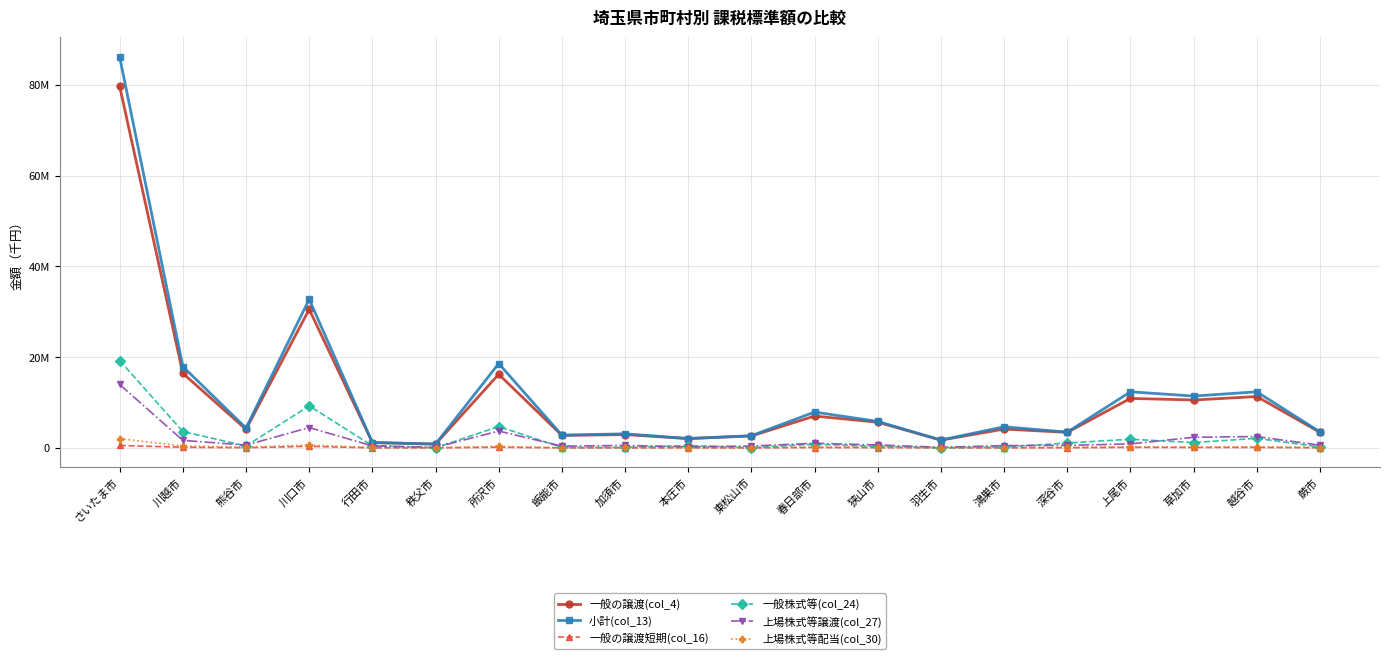

True or false: 一般の譲渡短期(col_16) and 一般の譲渡(col_4) cross at least once.

False